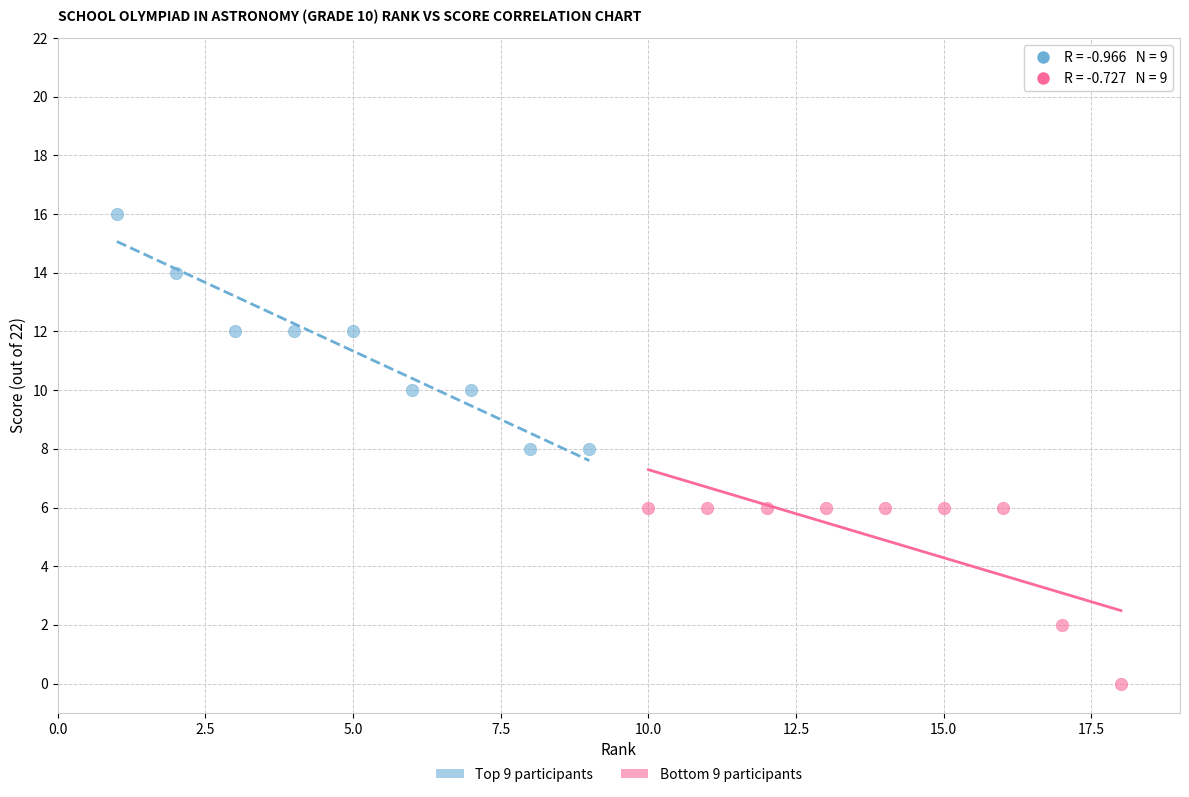

What are all the series names shown in the legend?

Top 9 participants, Bottom 9 participants